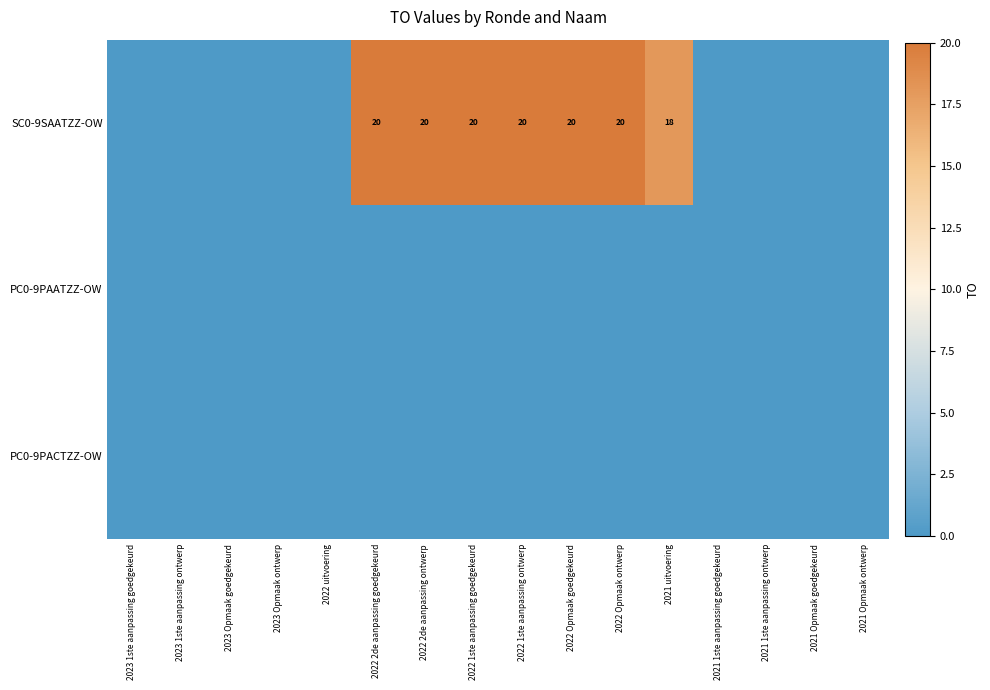

What is the total value across all series at 2021 uitvoering?

18